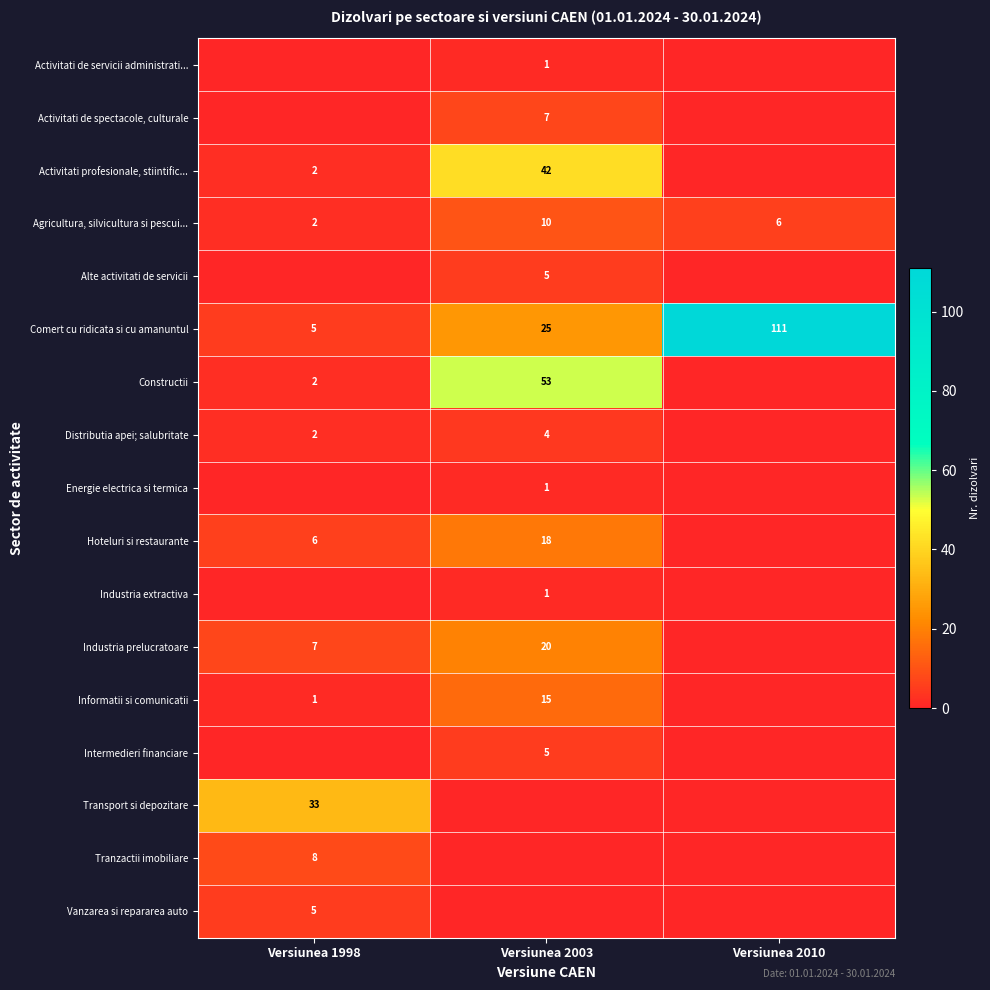

Is it true that Agricultura, silvicultura si pescui... equals 6 at Versiunea 2010?

True